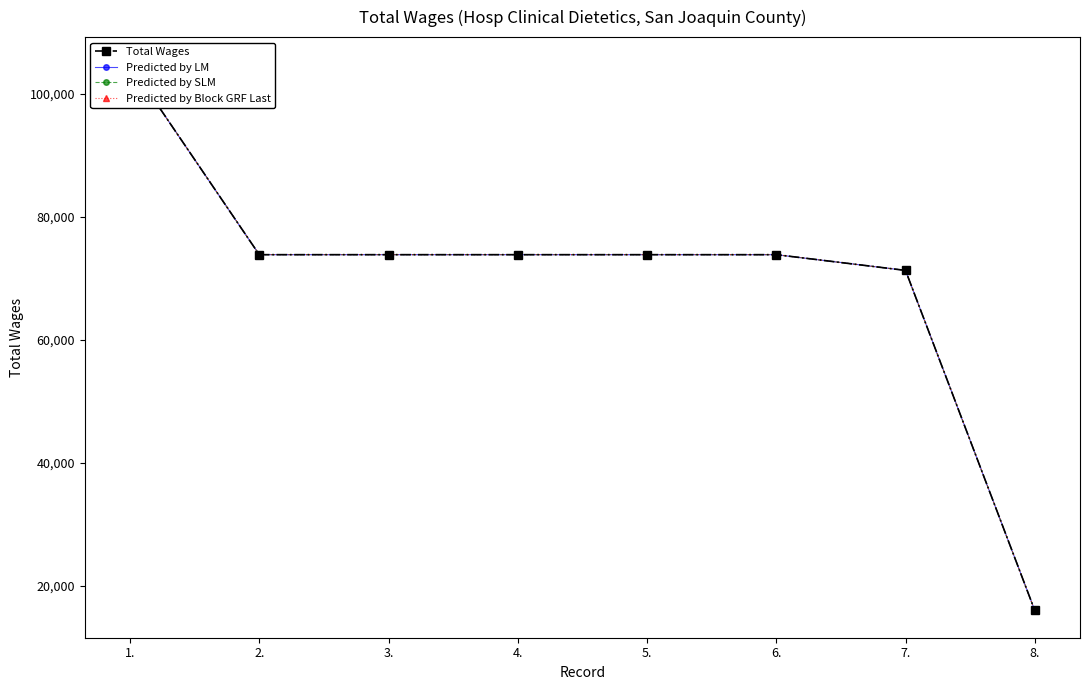

Reading left to right, what are all the values shown in this chart?

Total Wages: 1.=104784	2.=73861	3.=73861	4.=73861	5.=73861	6.=73861	7.=71304	8.=16039
Predicted by LM: 1.=104784	2.=73861	3.=73861	4.=73861	5.=73861	6.=73861	7.=71304	8.=16039
Predicted by SLM: 1.=104784	2.=73861	3.=73861	4.=73861	5.=73861	6.=73861	7.=71304	8.=16039
Predicted by Block GRF Last: 1.=104784	2.=73861	3.=73861	4.=73861	5.=73861	6.=73861	7.=71304	8.=16039